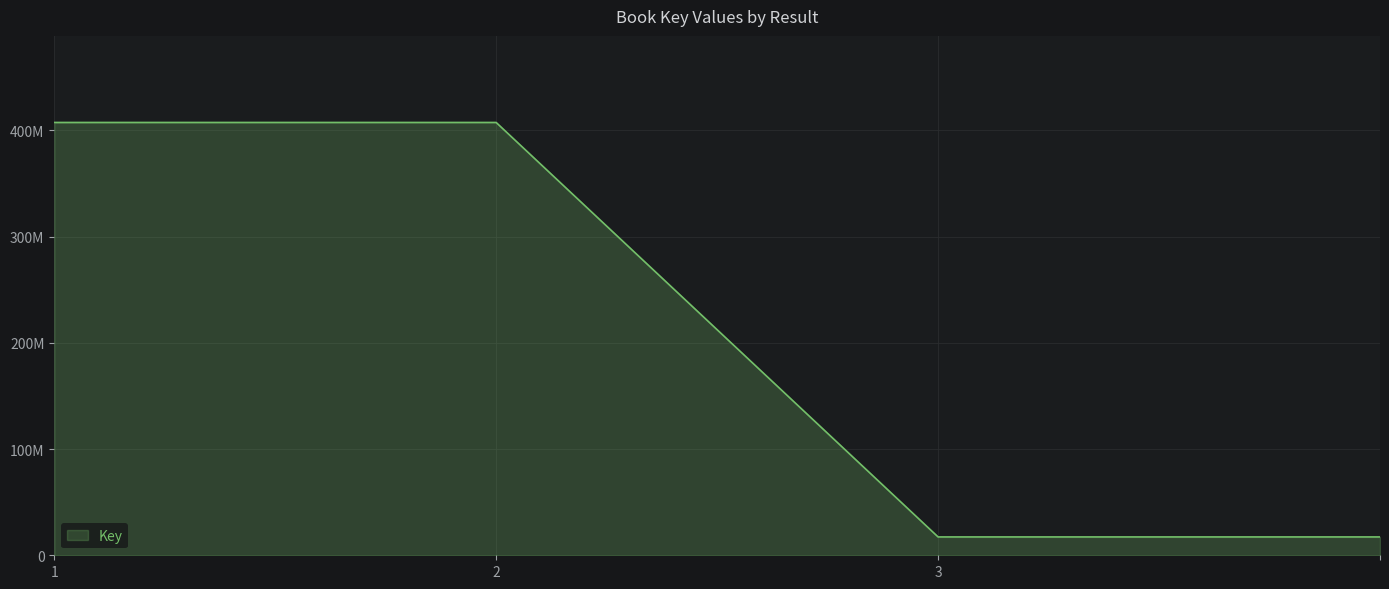

Does the chart have visible grid lines?

Yes